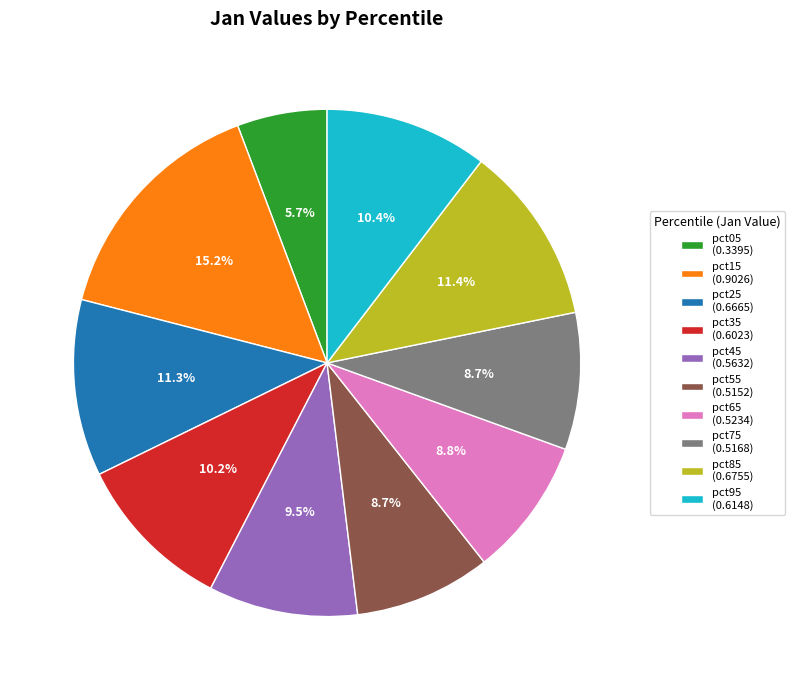

Between pct25 (0.6665) and pct05 (0.3395), which is larger?

pct25 (0.6665)